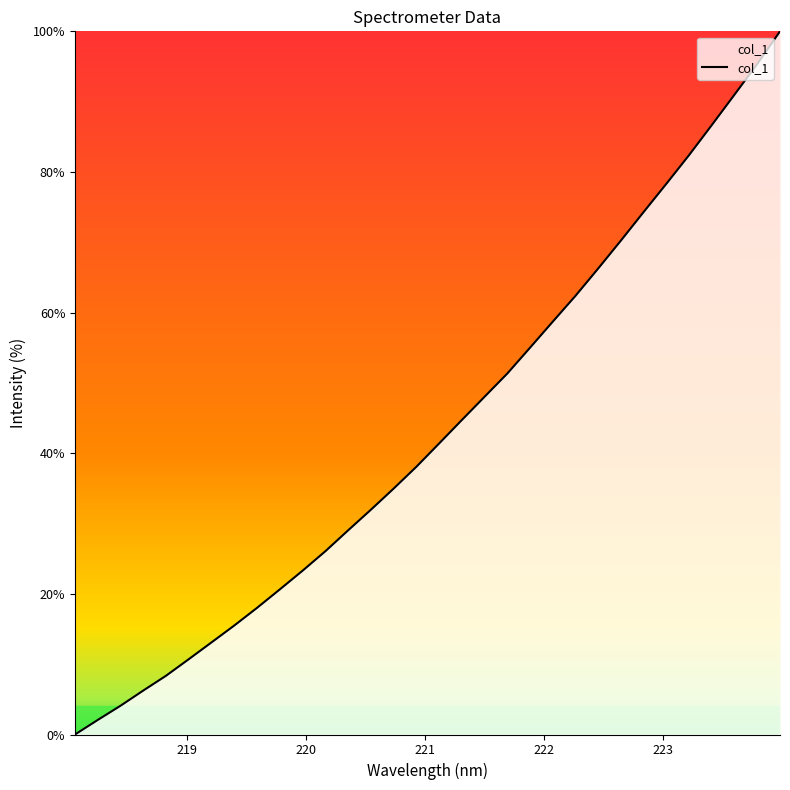

Reading left to right, extract all data points from this chart.

0.0	2.1	4.1	6.3	8.4	10.7	13.1	15.5	18.0	20.6	23.3	26.1	29.0	32.0	35.0	38.1	41.4	44.7	48.0	51.3	55.0	58.7	62.4	66.3	70.3	74.3	78.3	82.4	86.7	91.0	95.4	100.0